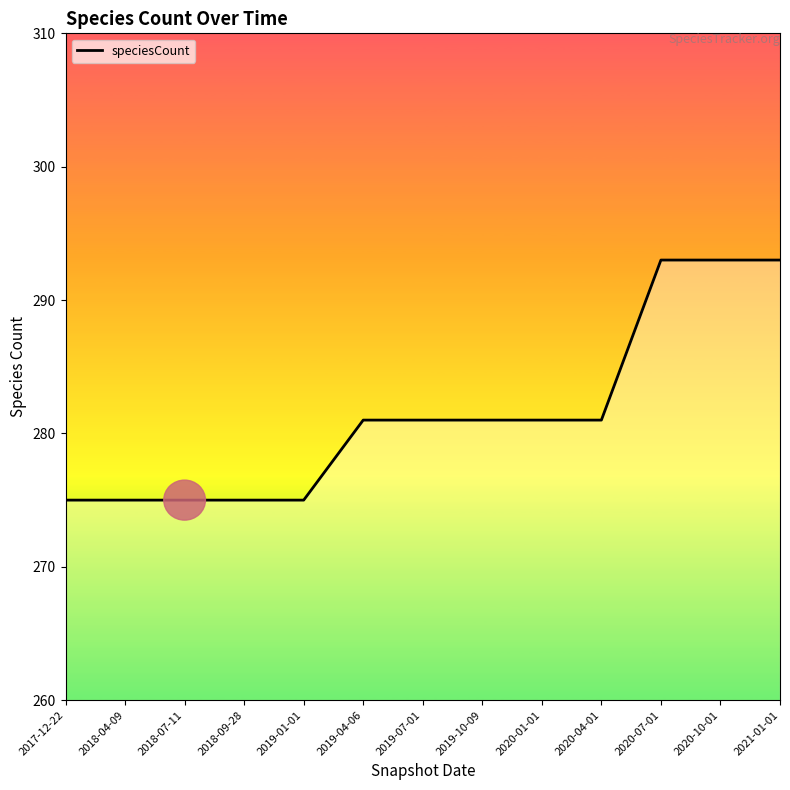

Does the chart have visible grid lines?

No